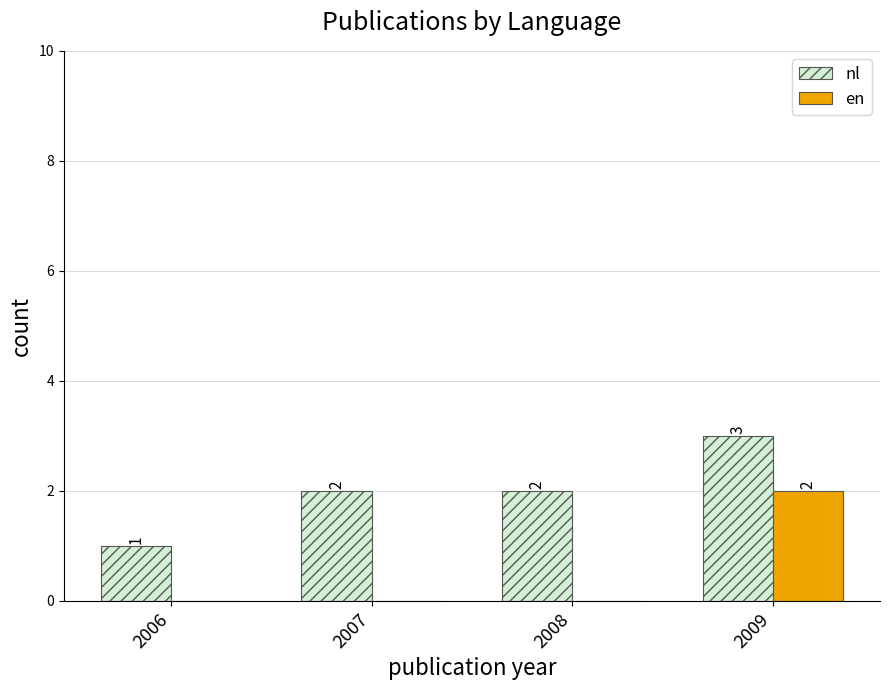

At which category does the chart reach its peak across all series?

2009